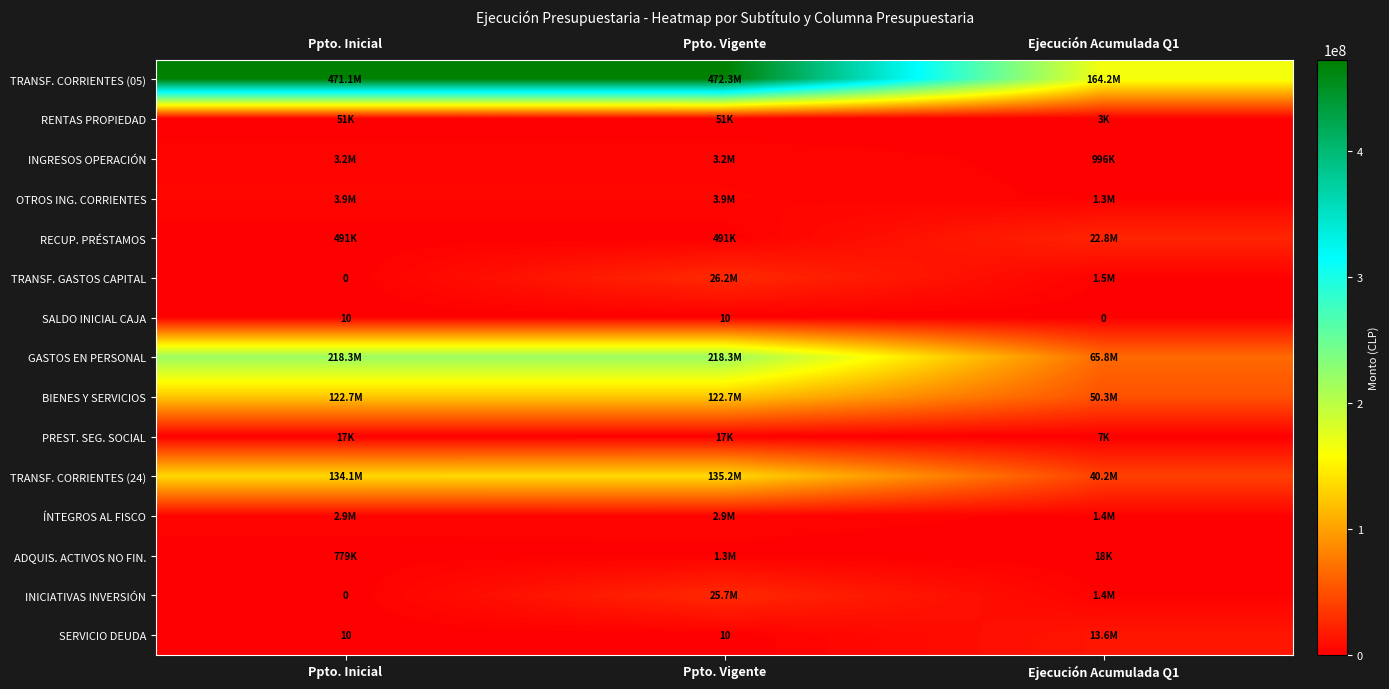

List the series in order of their peak value, lowest first.

SALDO INICIAL CAJA, PREST. SEG. SOCIAL, RENTAS PROPIEDAD, ADQUIS. ACTIVOS NO FIN., ÍNTEGROS AL FISCO, INGRESOS OPERACIÓN, OTROS ING. CORRIENTES, SERVICIO DEUDA, RECUP. PRÉSTAMOS, INICIATIVAS INVERSIÓN, TRANSF. GASTOS CAPITAL, BIENES Y SERVICIOS, TRANSF. CORRIENTES (24), GASTOS EN PERSONAL, TRANSF. CORRIENTES (05)